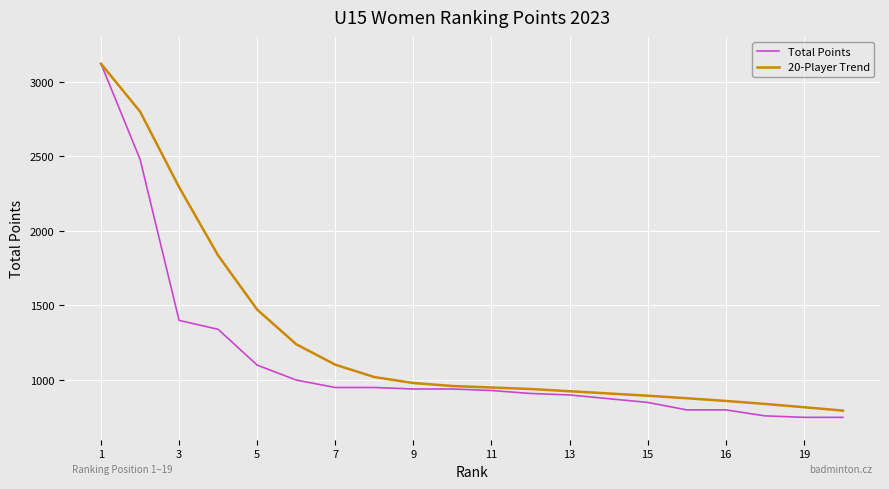

Which series has the largest total across all categories?

20-Player Trend